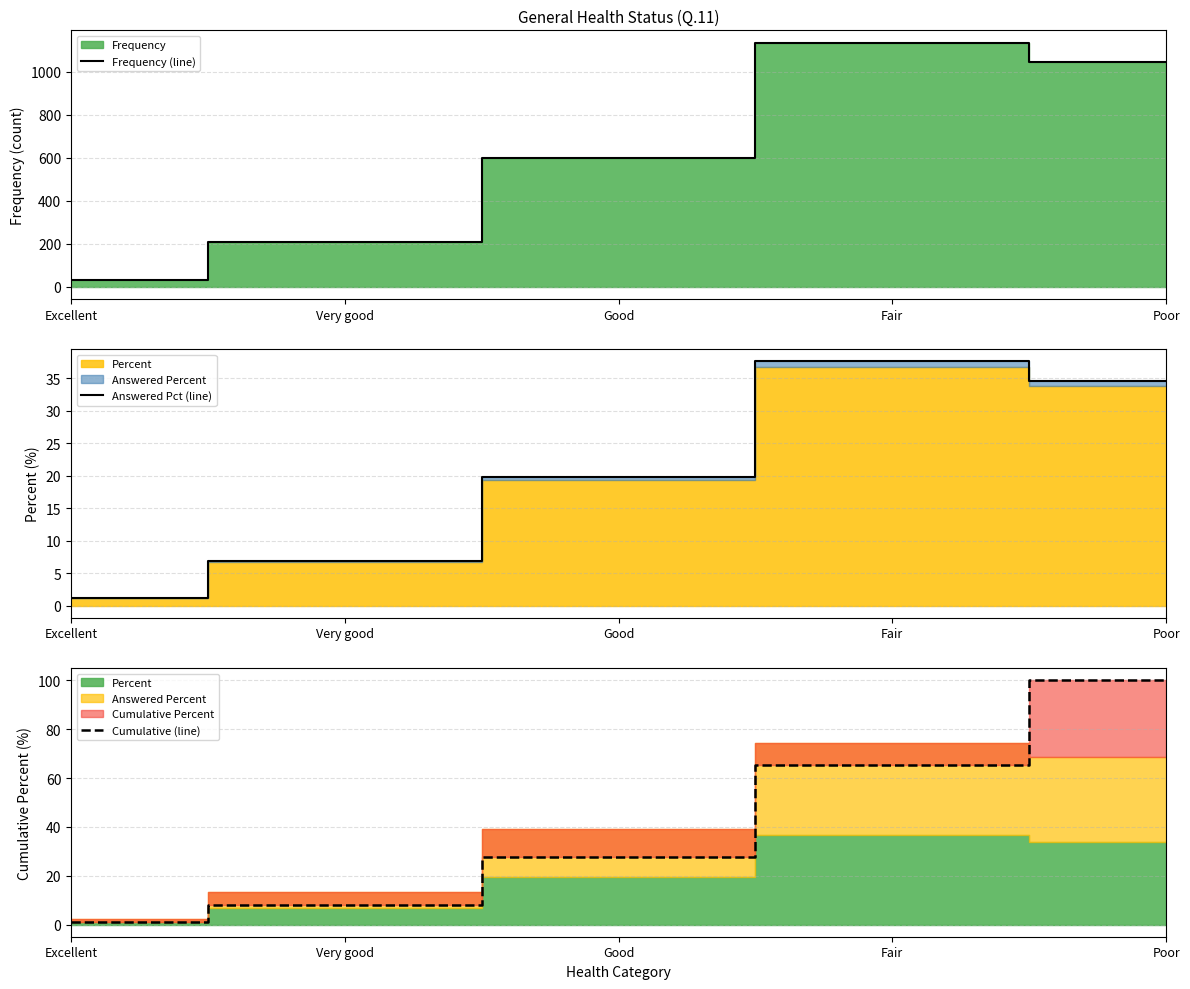

True or false: Frequency (line) and Answered Pct (line) intersect in this chart.

False